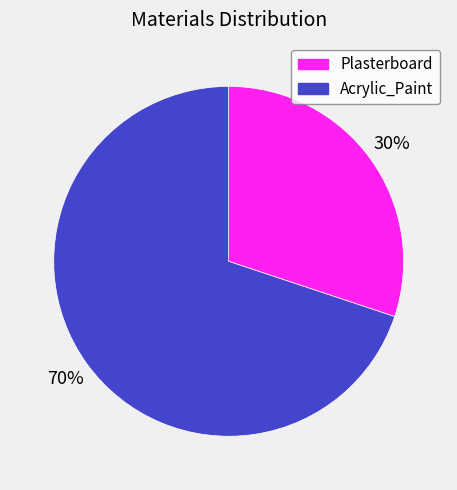

To the nearest percent, what is the difference between the Plasterboard and Acrylic_Paint slice percentages?

40%